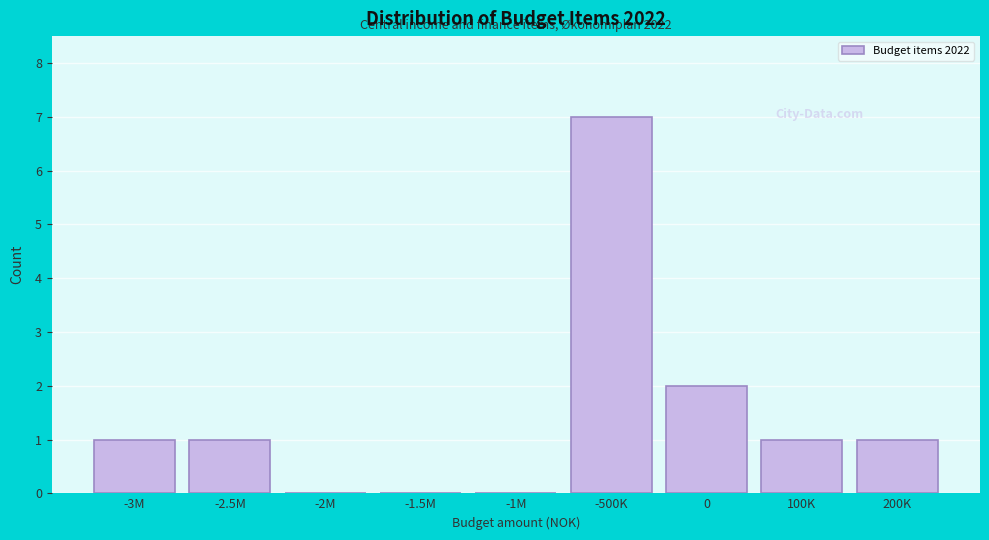

Reading left to right, extract all data points from this chart.

-3M=1	-2.5M=1	-2M=0	-1.5M=0	-1M=0	-500K=7	0=2	100K=1	200K=1